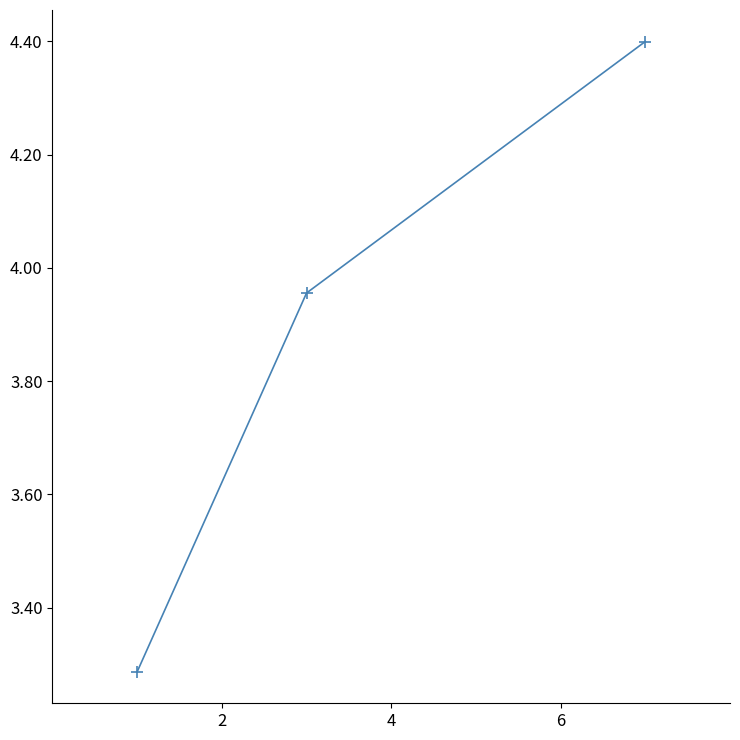

What is the sum of all values?

11.6